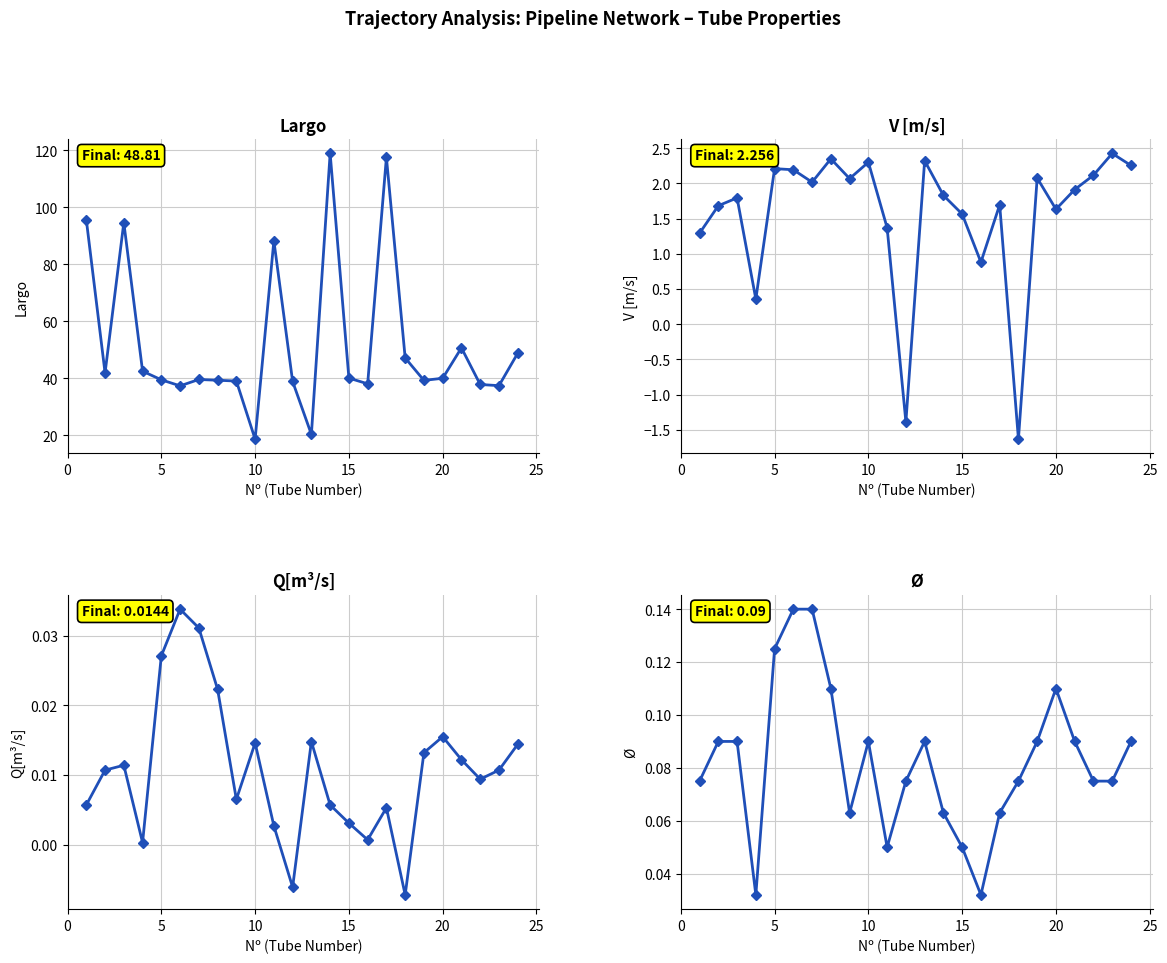

What is the value of the V [m/s] point at the 1st from the left?

1.3